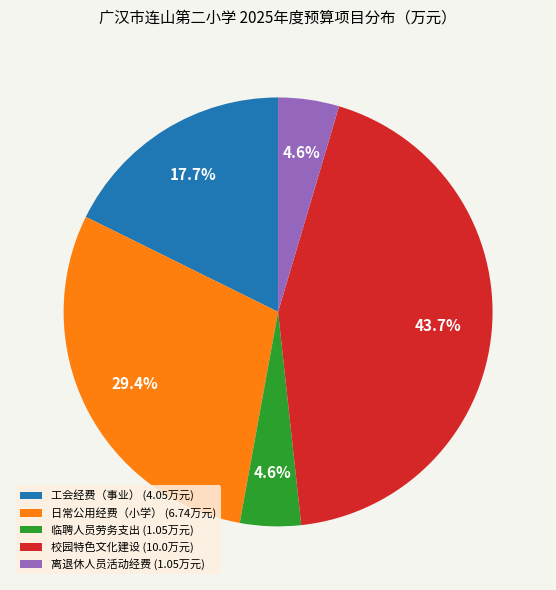

True or false: 日常公用经费（小学） accounts for 29% of the total.

True